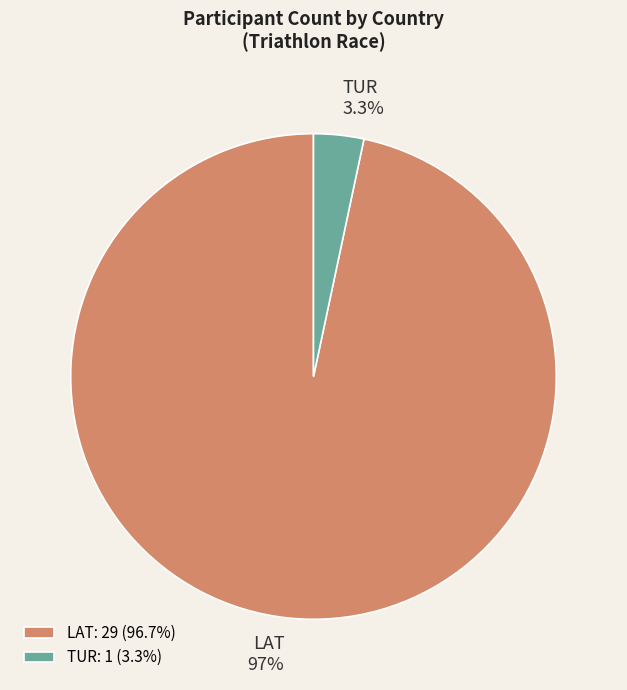

What percentage is the LAT slice, to the nearest percent?

97%